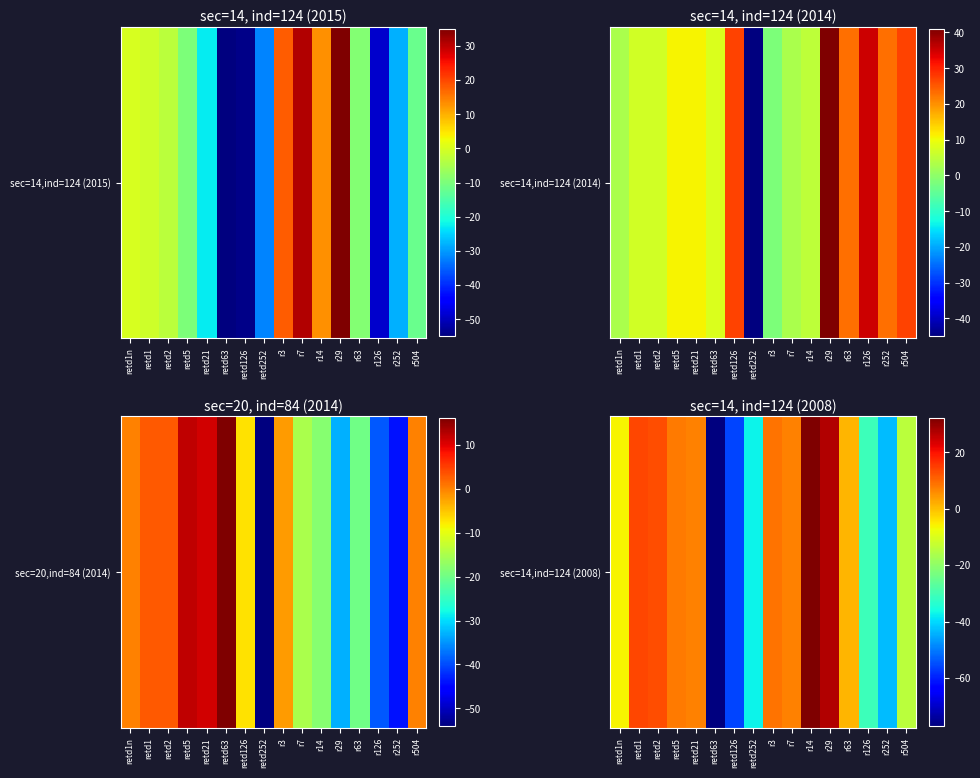

Where is the data nearest to the value -22?

r504